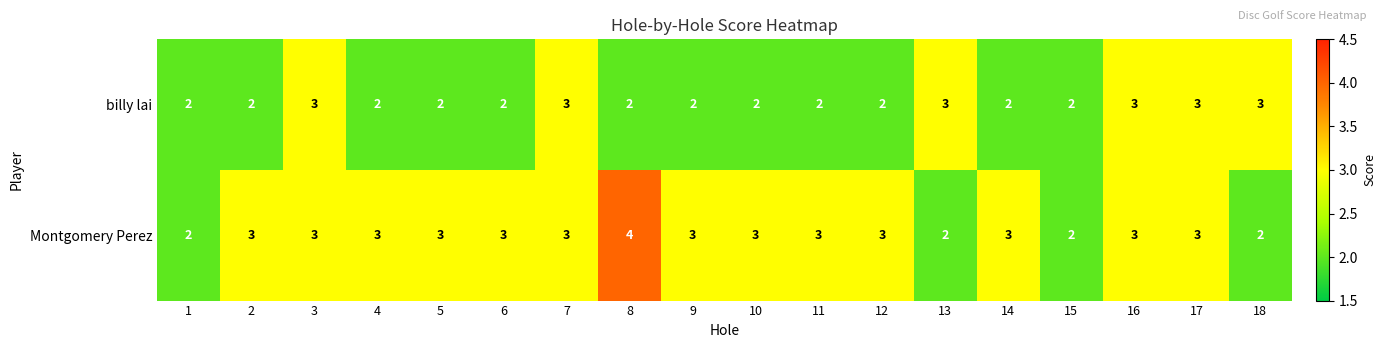

Which category has the highest value across all series?

8